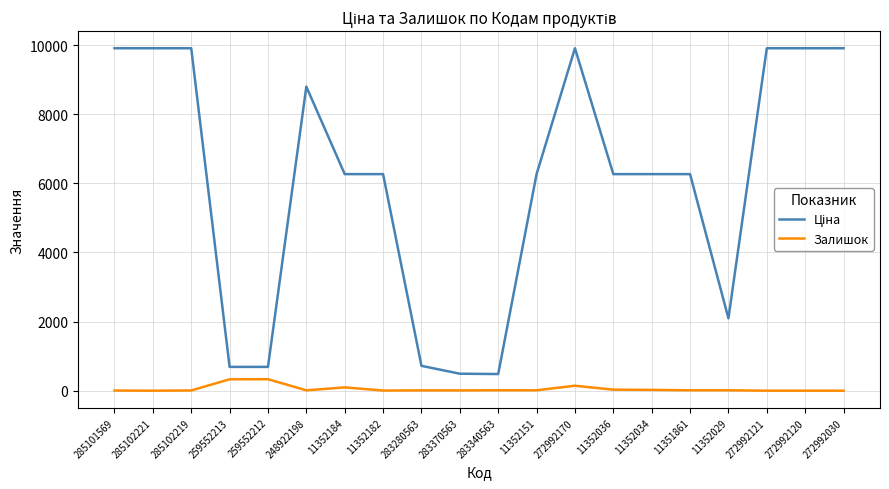

What is the spread (max minus min) of values at 272992030?

9908.5